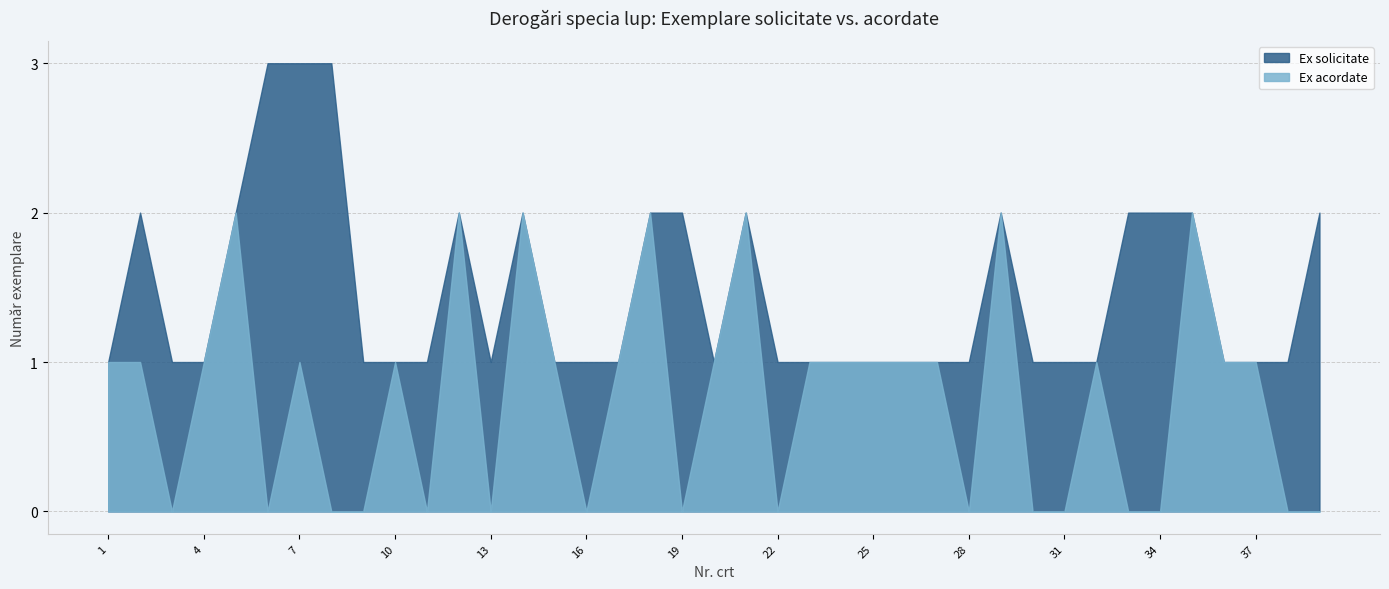

True or false: Ex solicitate and Ex acordate intersect in this chart.

False